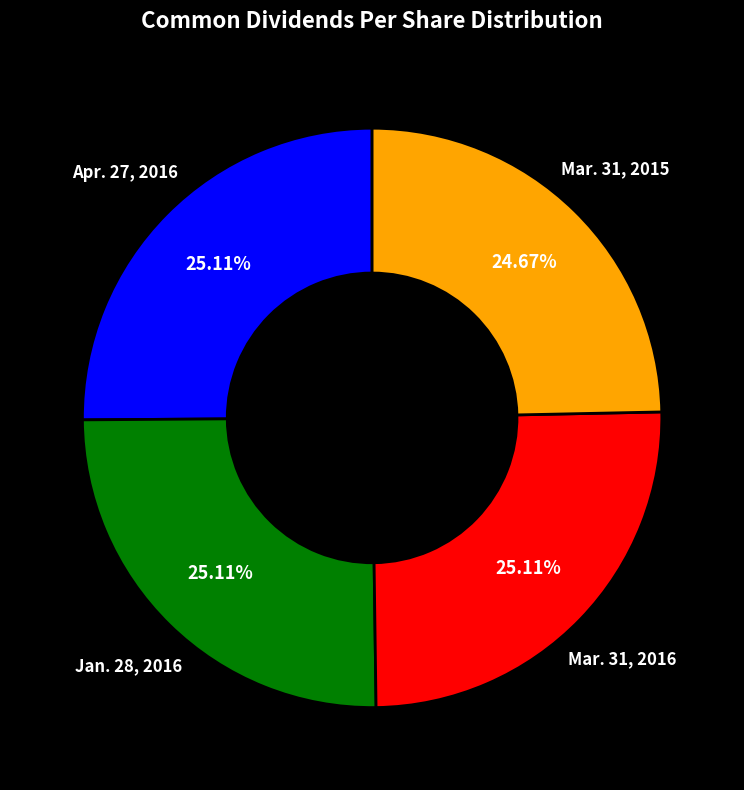

How many segments does this pie chart have?

4